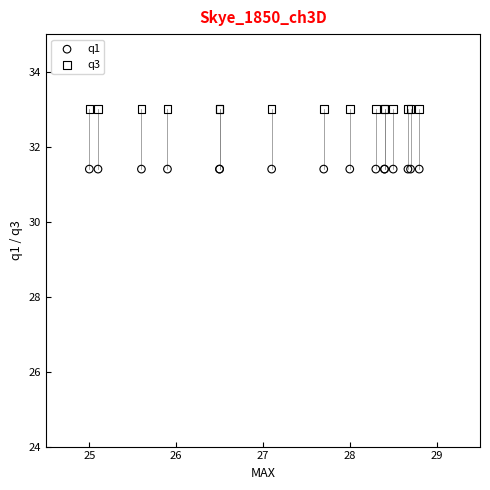

Which series contains the lowest Y value?

q1